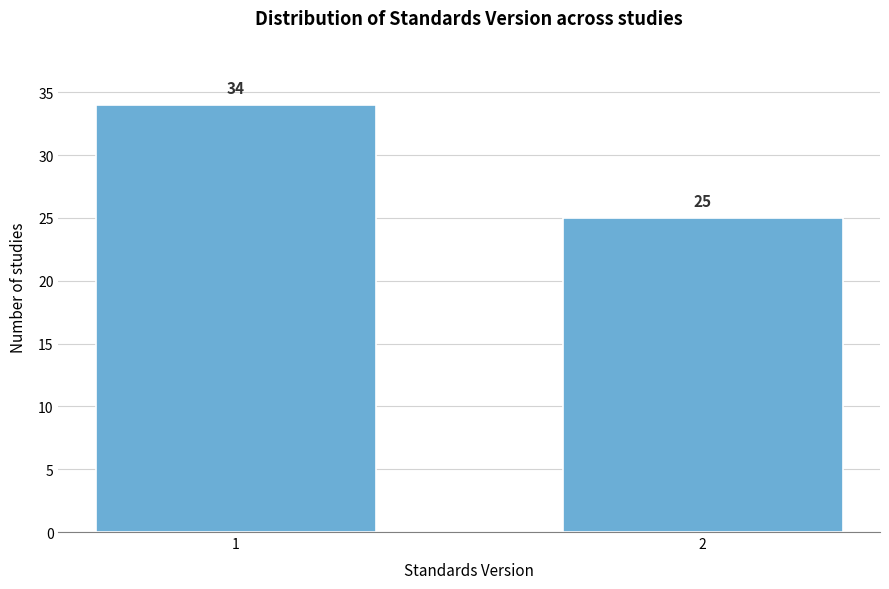

Reading right to left, what are all the values shown in this chart?

2=25	1=34